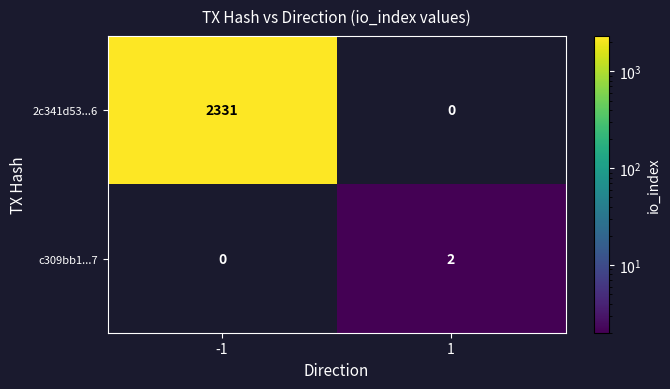

Rank the series by their average value, from lowest to highest.

c309bb1...7, 2c341d53...6